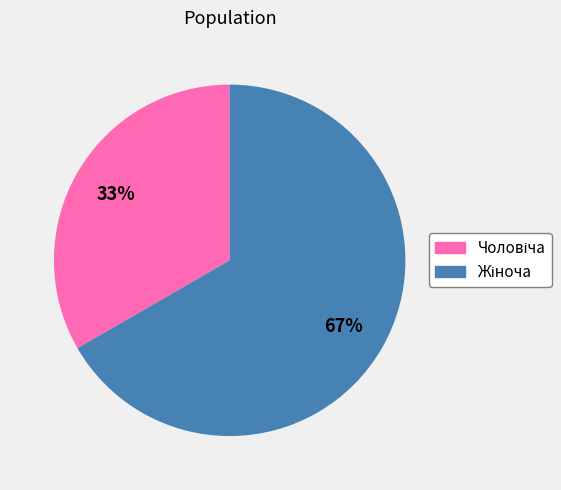

Count the number of slices in the pie.

2